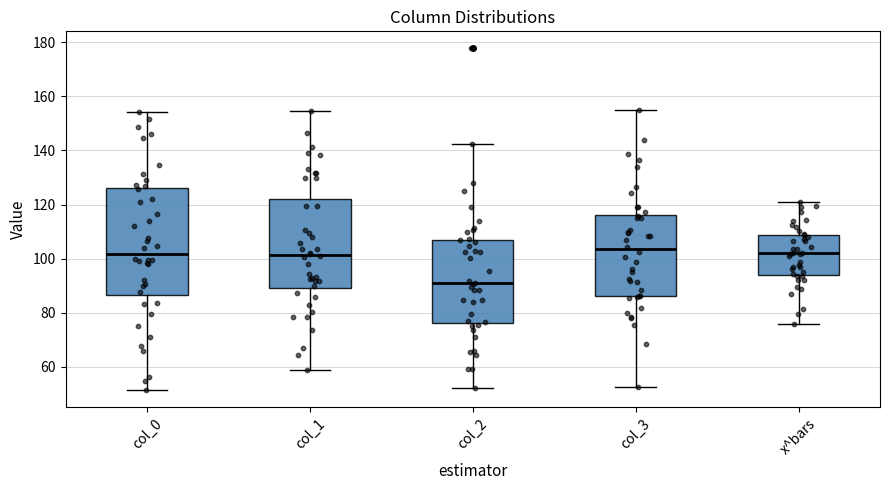

Which box is the tallest, from its lower edge to its upper edge?

col_0